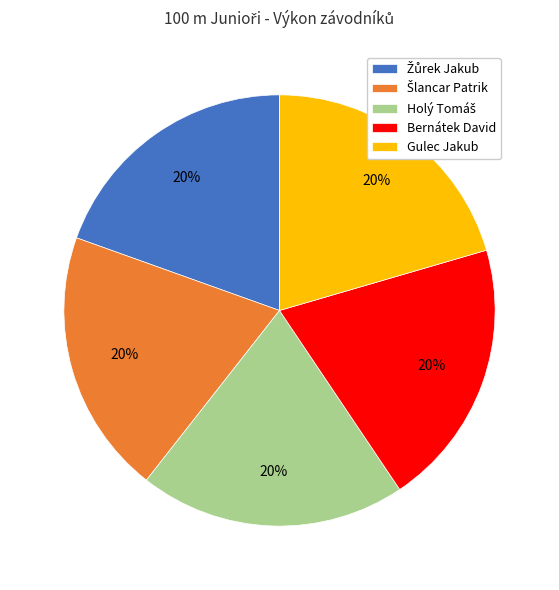

Is there any slice that represents more than half of the pie?

No